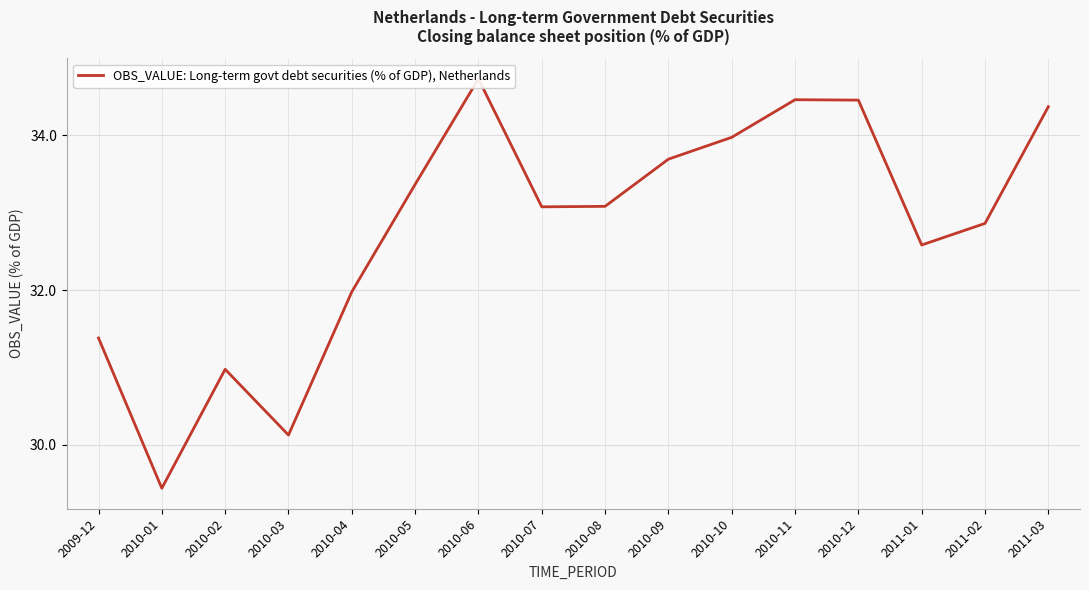

True or false: the data has more than 2 interior local peaks.

True